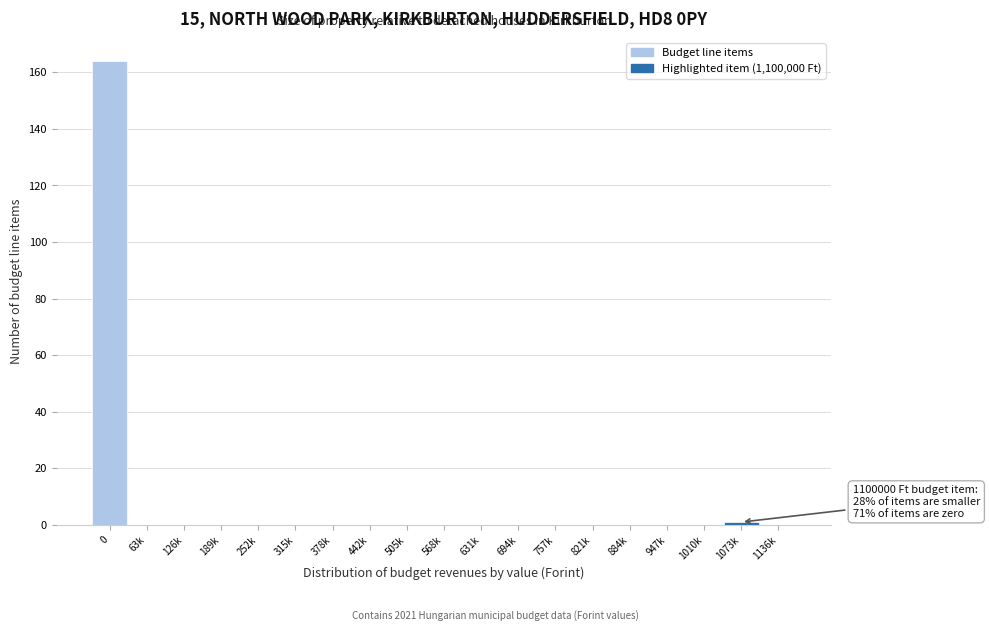

Reading right to left, extract all data points from this chart.

1136k=0	1073k=1	1010k=0	947k=0	884k=0	821k=0	757k=0	694k=0	631k=0	568k=0	505k=0	442k=0	378k=0	315k=0	252k=0	189k=0	126k=0	63k=0	0=164